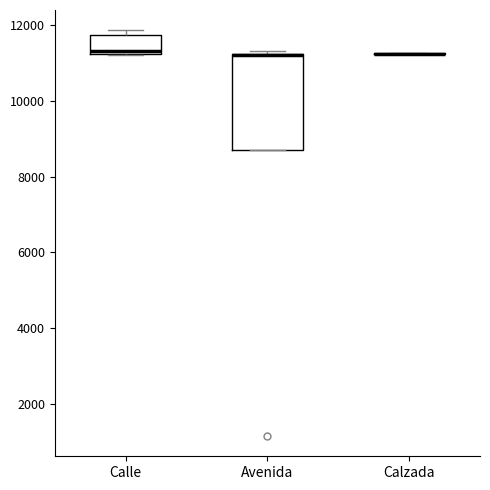

Reading left to right, transcribe this box plot: for each box, give where its median line is, the range the box spans, and where its two whiskers end, as read against the y-axis. The values are not printed on the chart, so give them approximately, as read against the axis.

Calle: median 11400, box 11200 to 11800, whiskers 11200 to 11800 (just above the box's upper edge)
Avenida: median 11200 (drawn on the box's upper edge), box 8600 to 11200, whiskers 8600 to 11400
Calzada: box collapsed to a line at 11200, whiskers 11200 to 11200